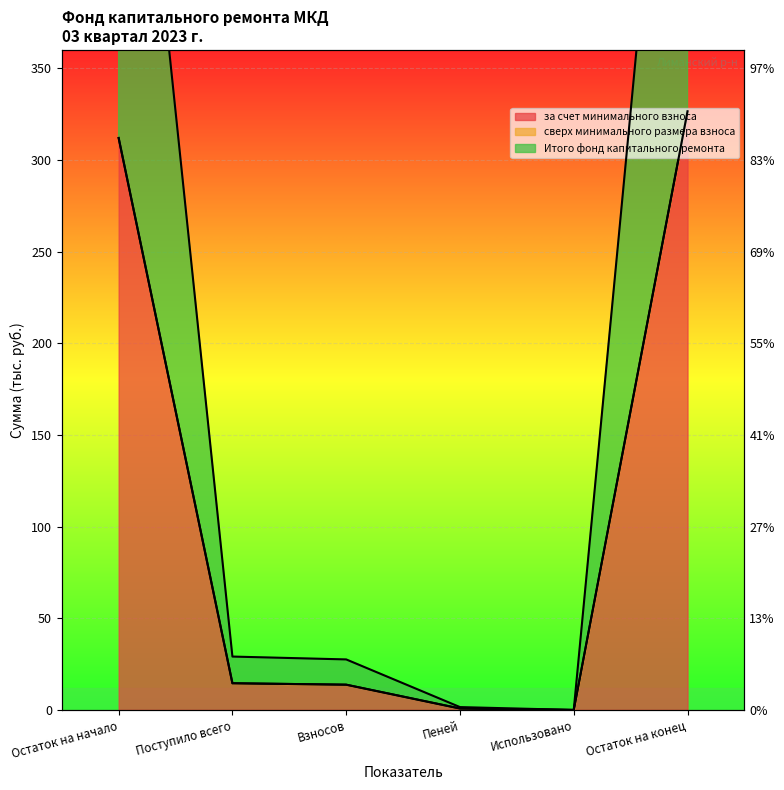

List the labels in order of Итого фонд капитального ремонта value, largest first.

Остаток на конец, Остаток на начало, Поступило всего, Взносов, Пеней, Использовано